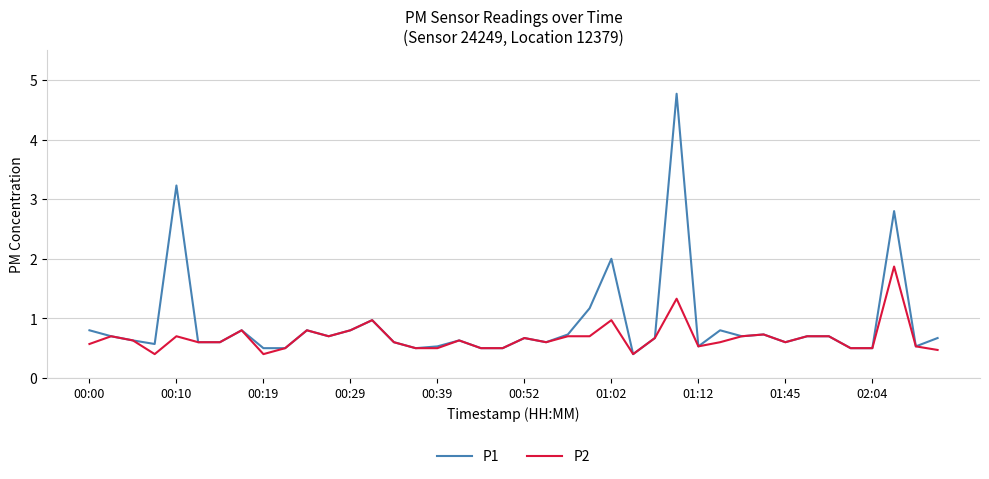

Which series has the largest range (max minus min)?

P1